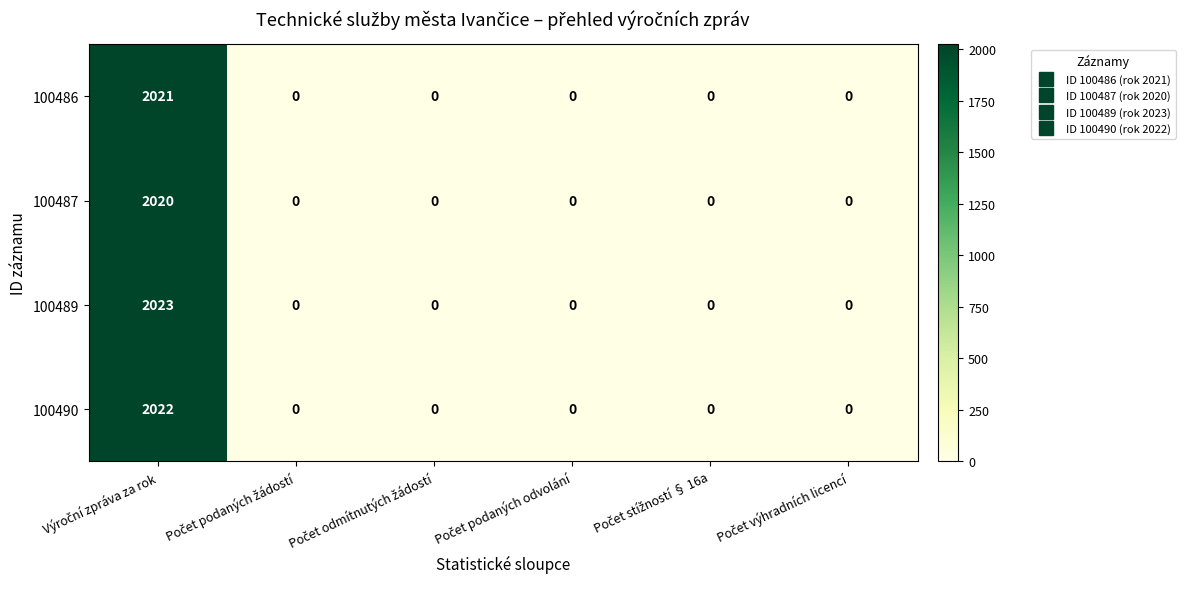

At how many categories does at least one series exceed 203?

1